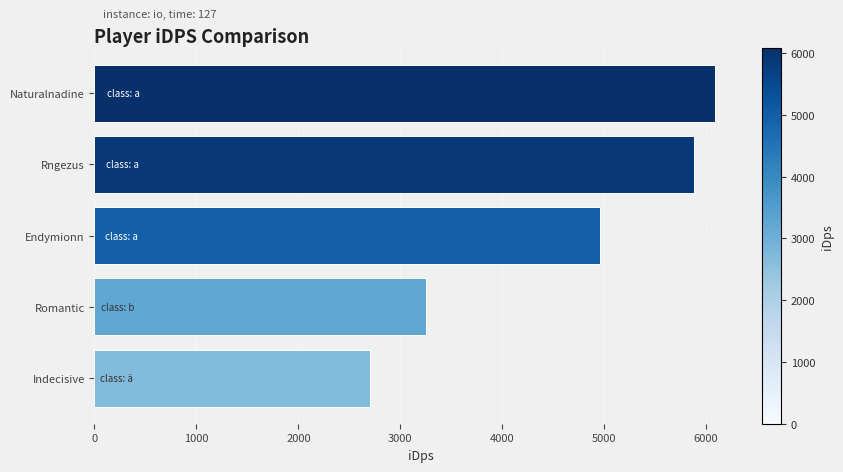

List the labels in order of value, smallest first.

Indecisive, Romantic, Endymionn, Rngezus, Naturalnadine